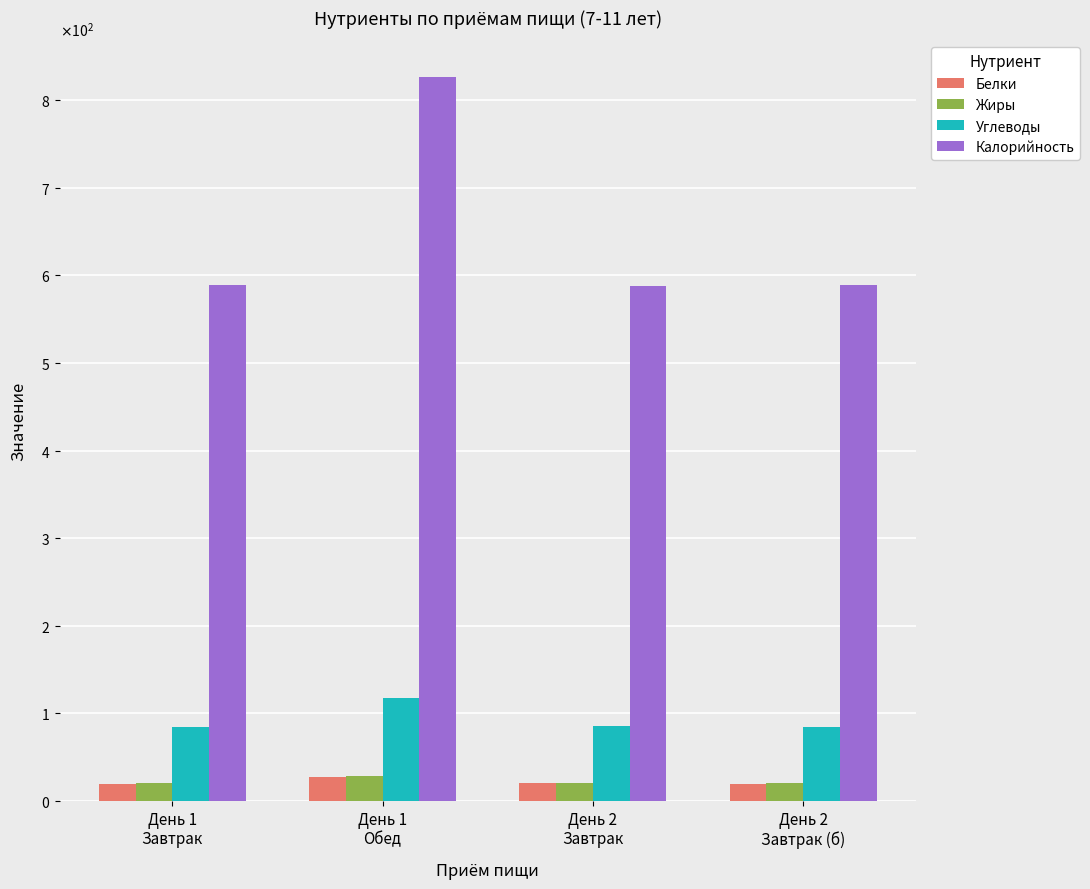

Which series has the largest total across all categories?

Калорийность